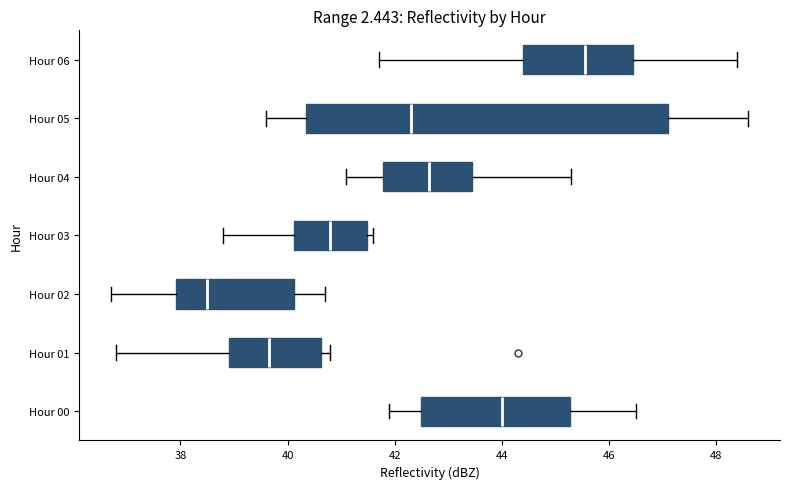

Which box's median line is the furthest to the right?

Hour 06